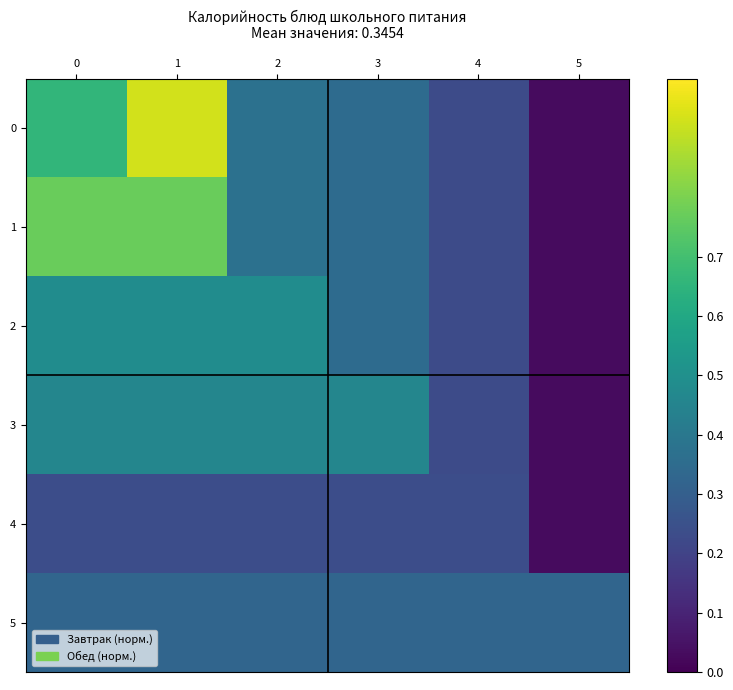

Reading left to right, transcribe all the data shown in this chart.

0: 0=0.7	1=0.9	2=0.4	3=0.4	4=0.2	5=0.0
1: 0=0.8	1=0.8	2=0.4	3=0.4	4=0.2	5=0.0
2: 0=0.5	1=0.5	2=0.5	3=0.4	4=0.2	5=0.0
3: 0=0.5	1=0.5	2=0.5	3=0.5	4=0.2	5=0.0
4: 0=0.2	1=0.2	2=0.2	3=0.2	4=0.2	5=0.0
5: 0=0.3	1=0.3	2=0.3	3=0.3	4=0.3	5=0.3